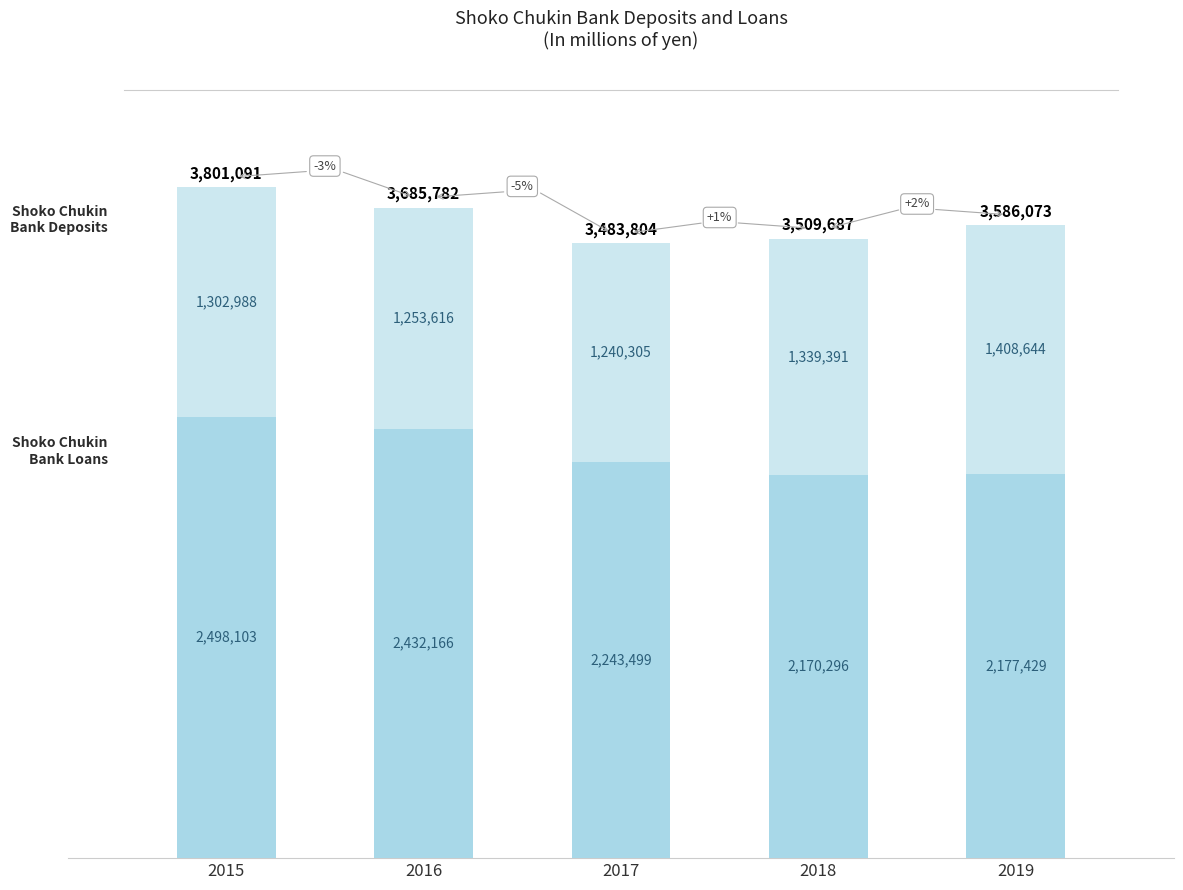

Are the bars grouped side by side (vs. stacked)?

No